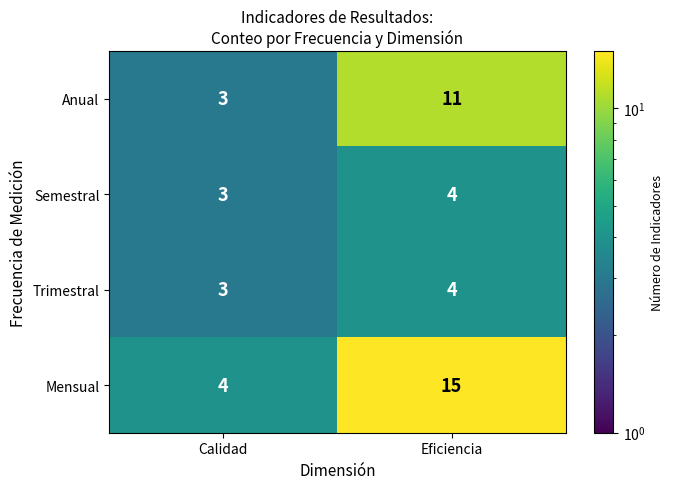

What is the sum of the Semestral values at Eficiencia and Calidad?

7